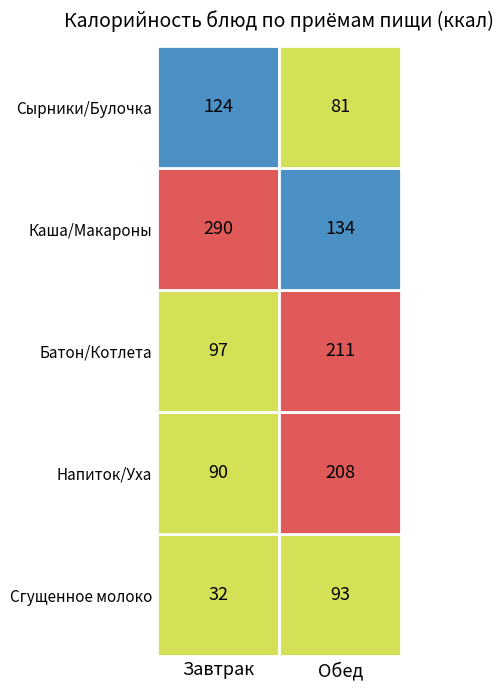

The value of Завтрак at 0 is 32. True or false?

True